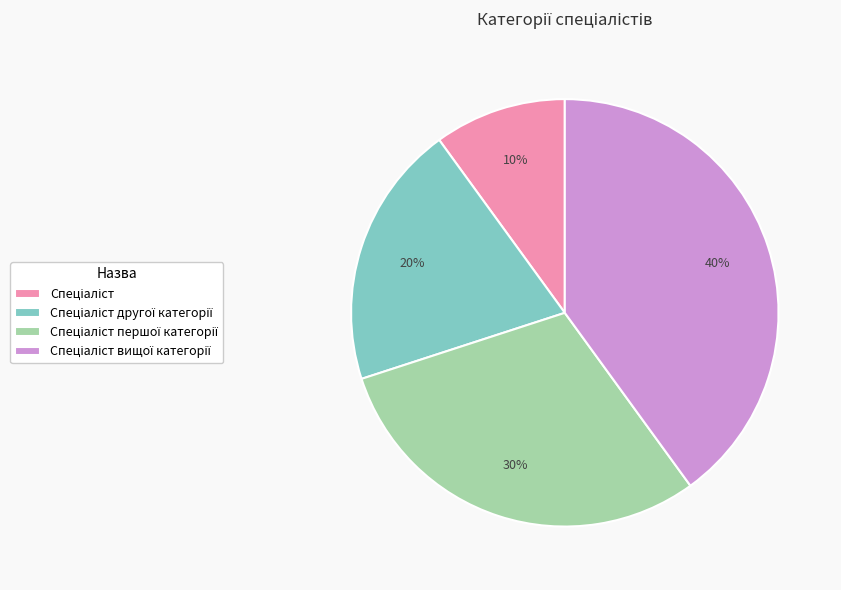

To the nearest percent, what is the average slice percentage?

25%